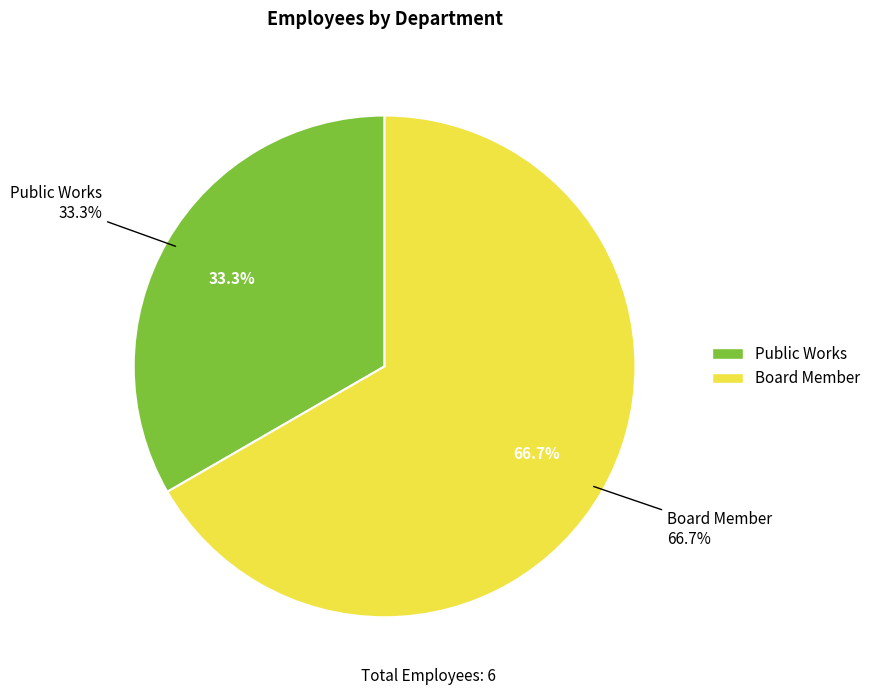

Which slice represents more than half of the pie?

Board Member